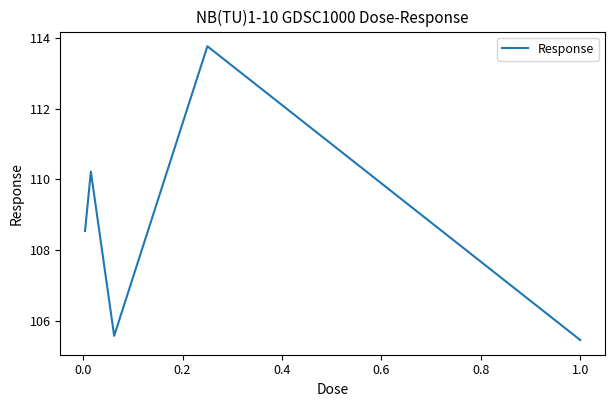

True or false: there are more than 1 points higher than both neighbors.

True